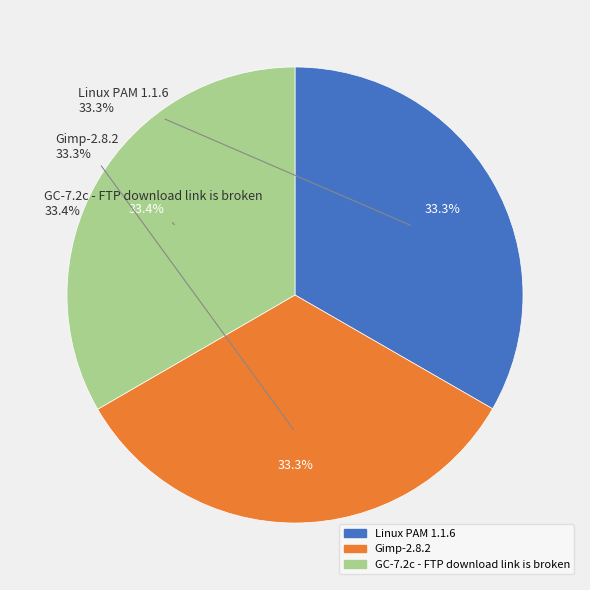

Does GC-7.2c - FTP download link is broken represent more than half of the total?

No